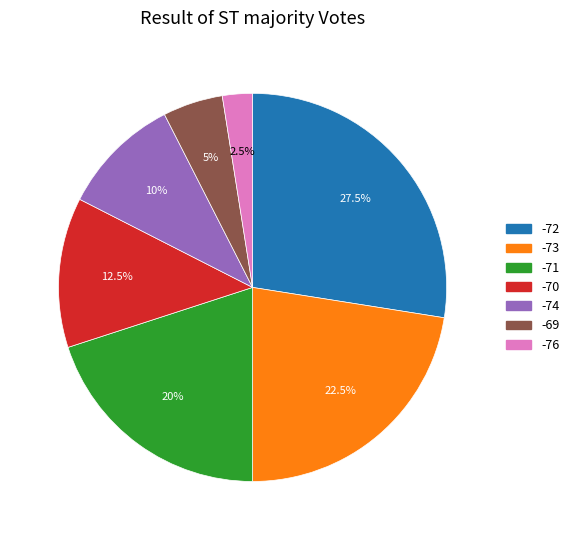

Does any single category account for the majority?

No